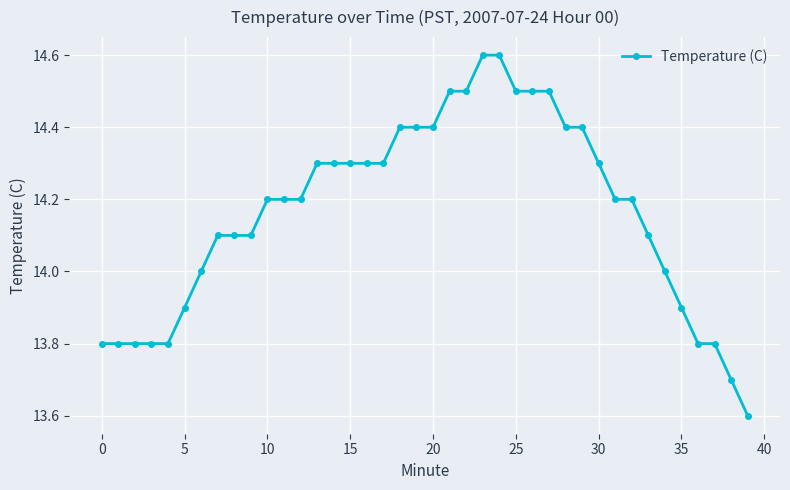

What is the average value?

14.2